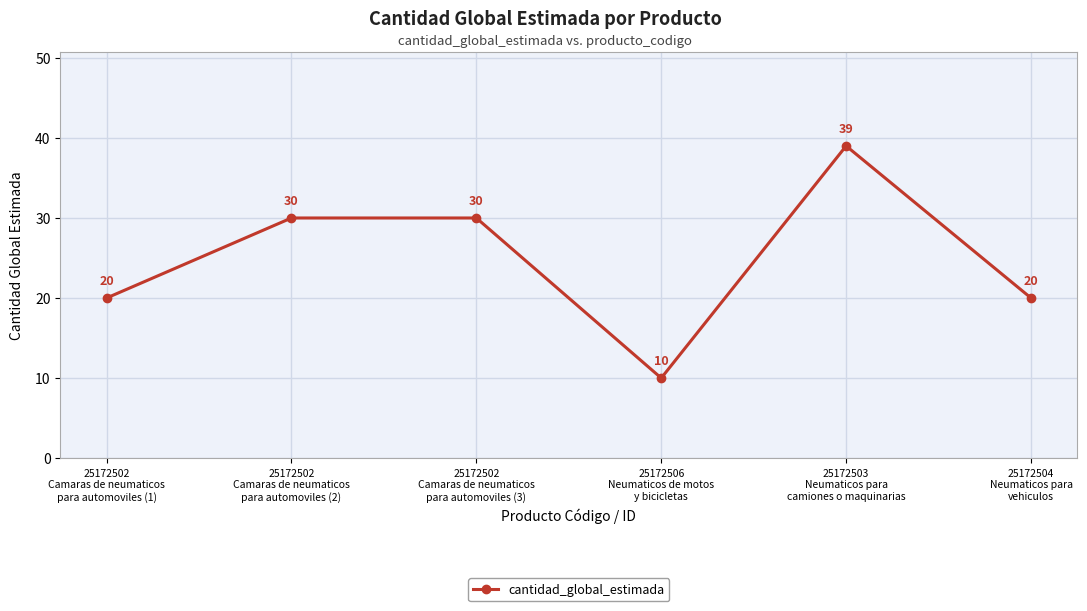

The value at 25172502
Camaras de neumaticos
para automoviles (3) is 30. True or false?

True